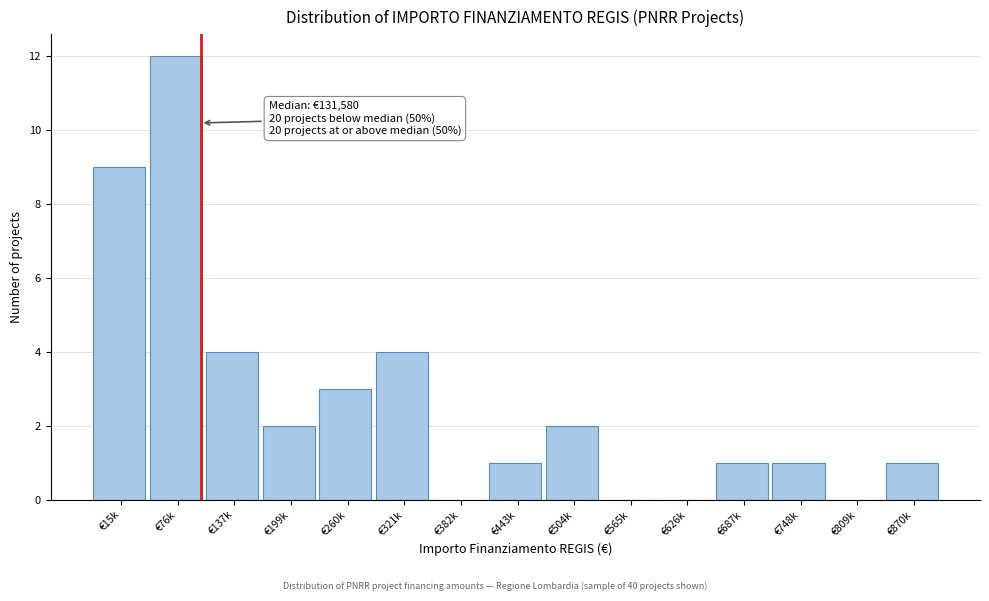

Reading left to right, list all the values displayed in this chart.

€15k=9	€76k=12	€137k=4	€199k=2	€260k=3	€321k=4	€382k=0	€443k=1	€504k=2	€565k=0	€626k=0	€687k=1	€748k=1	€809k=0	€870k=1